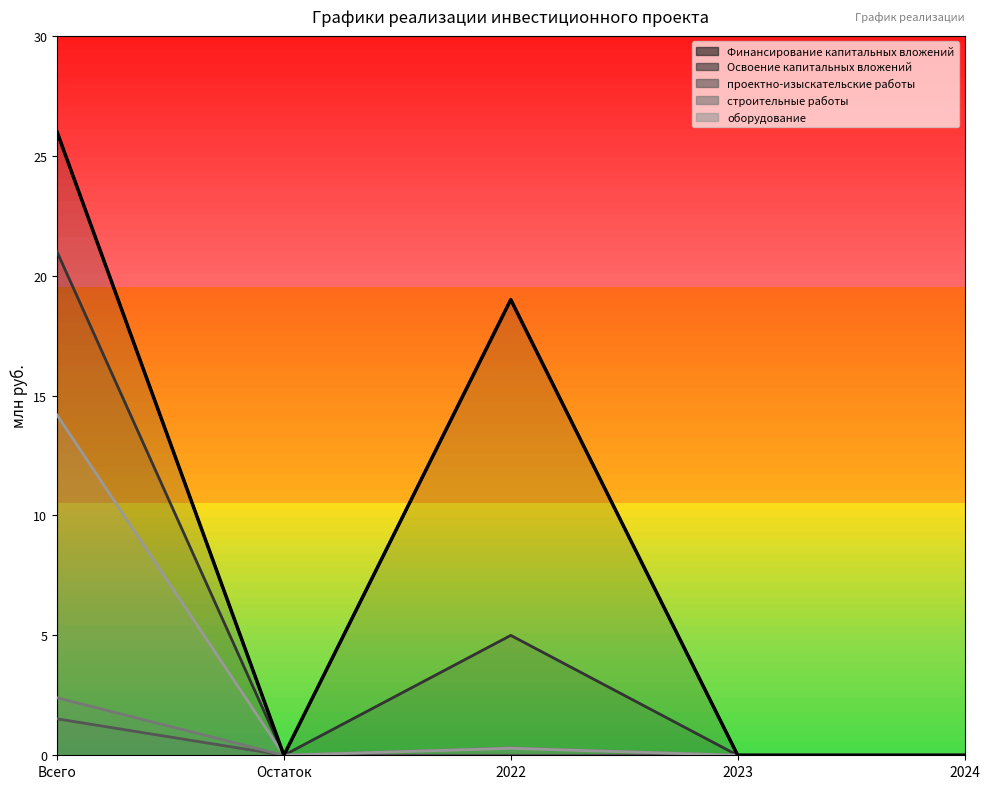

What is the average value of the строительные работы series?

0.5